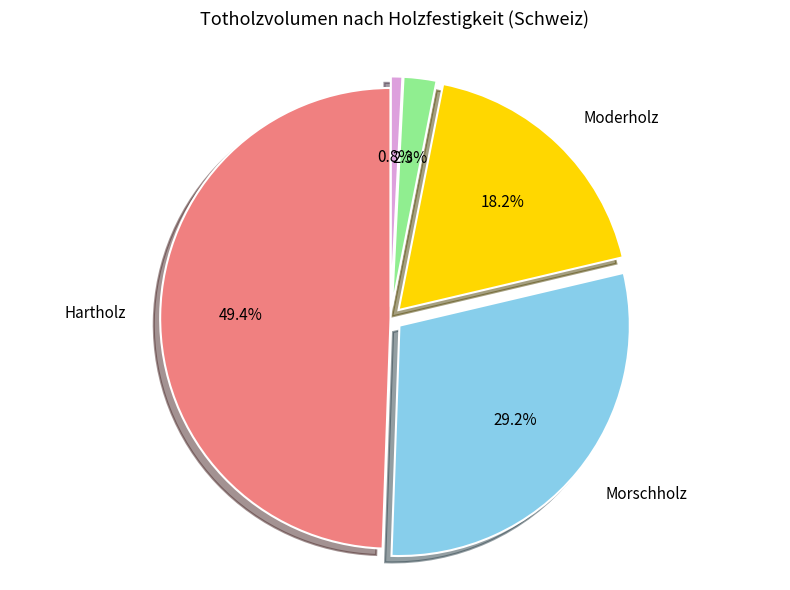

Does any single category account for the majority?

No